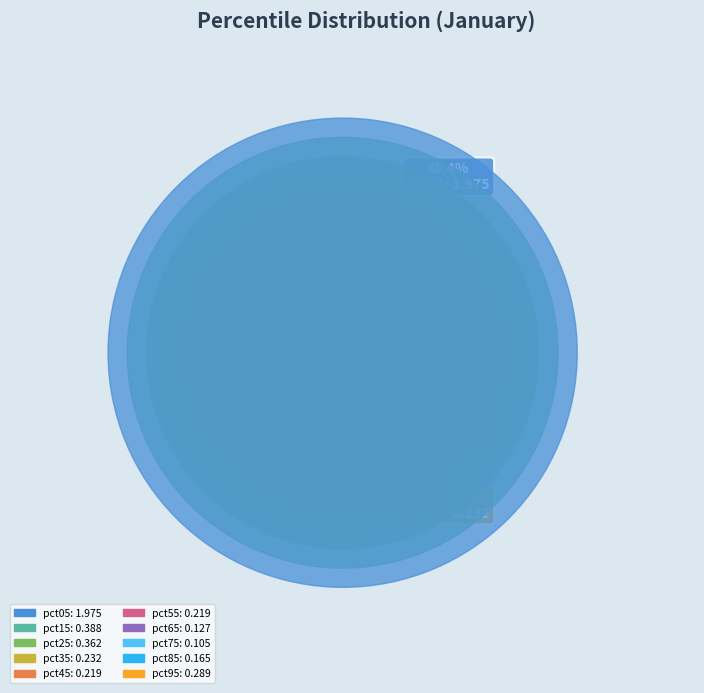

Is pct55 the majority of the pie?

No